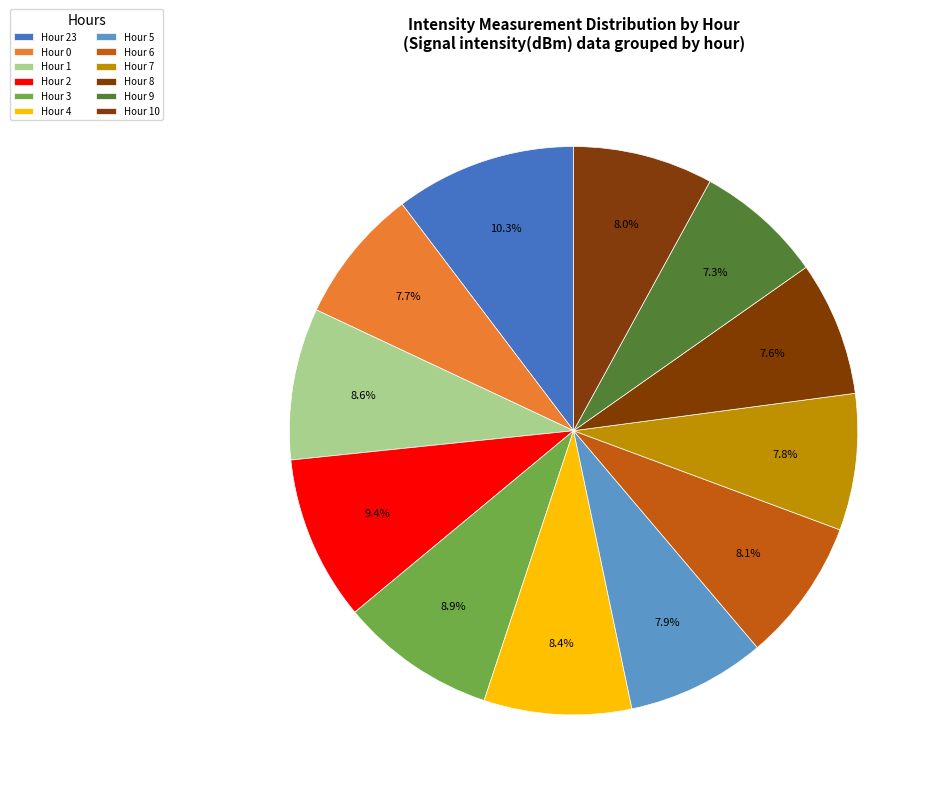

To the nearest percent, what is the average slice percentage?

8%